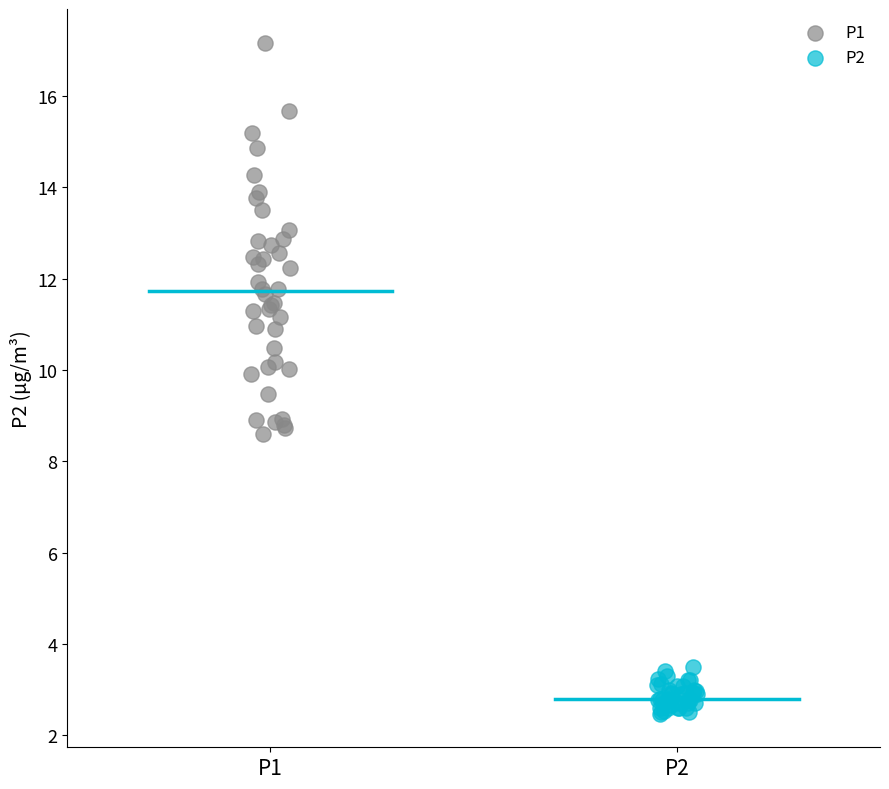

What are all the series names shown in the legend?

P1, P2